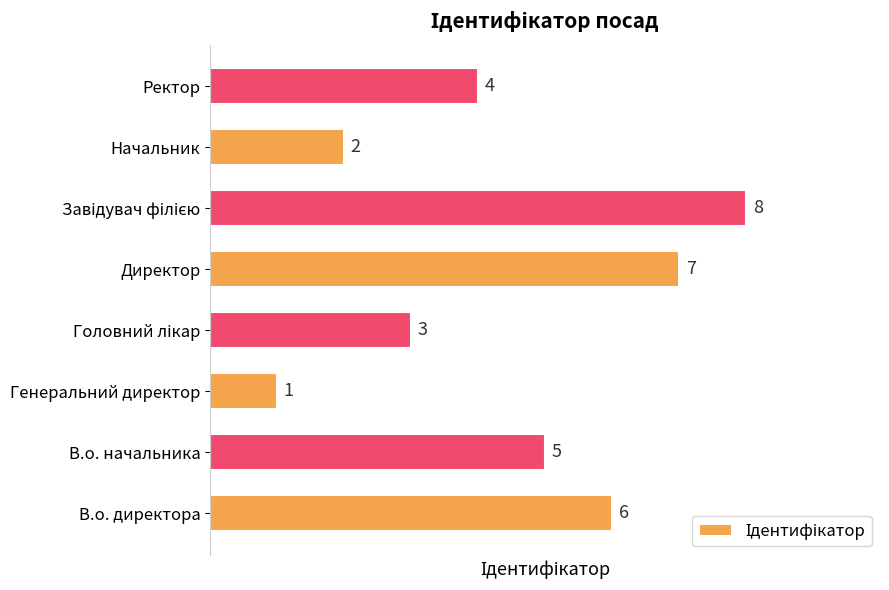

What is the greatest value displayed?

8